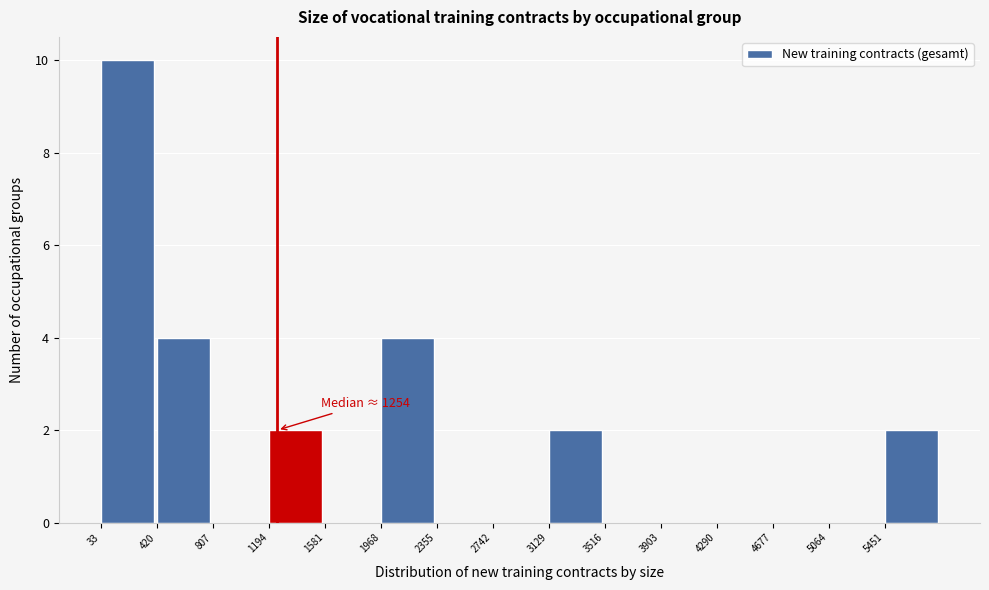

Over which range of the x-axis is the bar tallest?

50 to 400